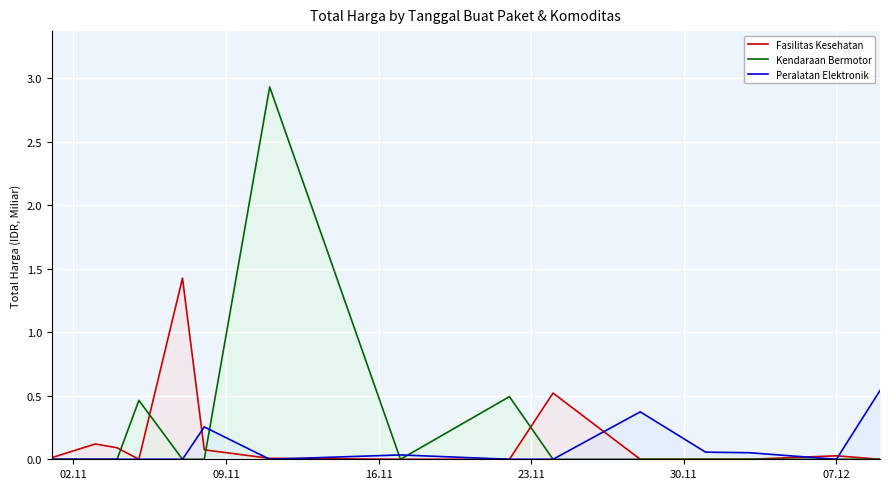

What is the highest value of the Fasilitas Kesehatan series?

1.4